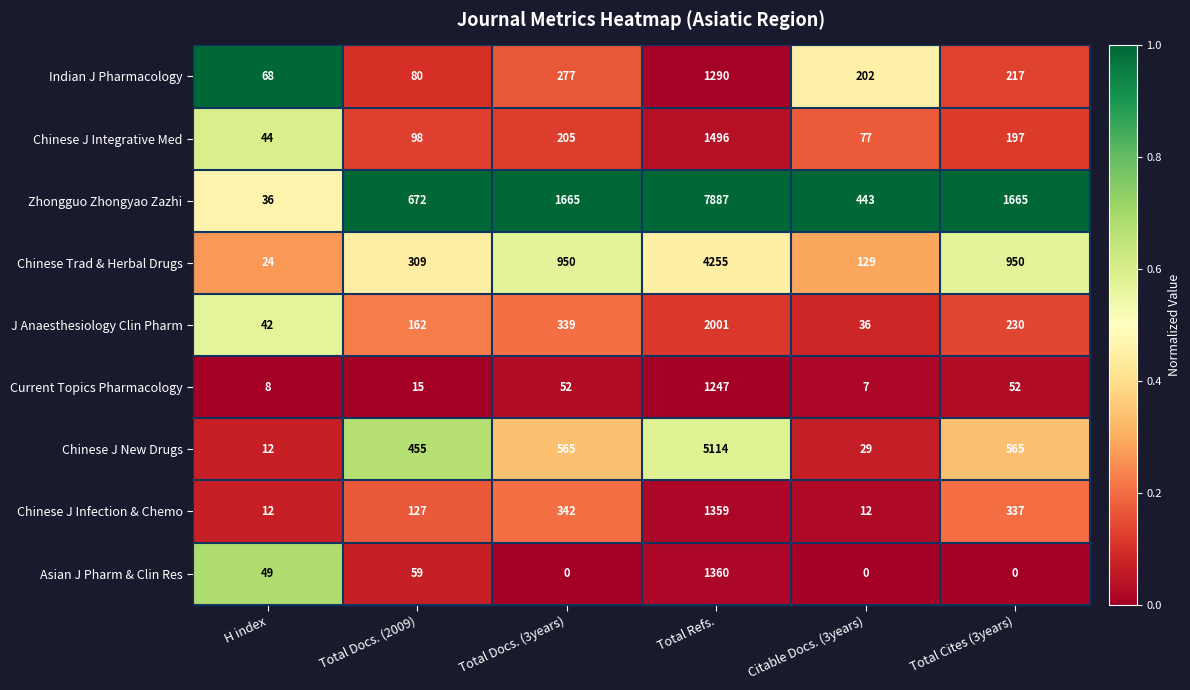

What value does the Asian J Pharm & Clin Res series have at Total Refs.?

1360